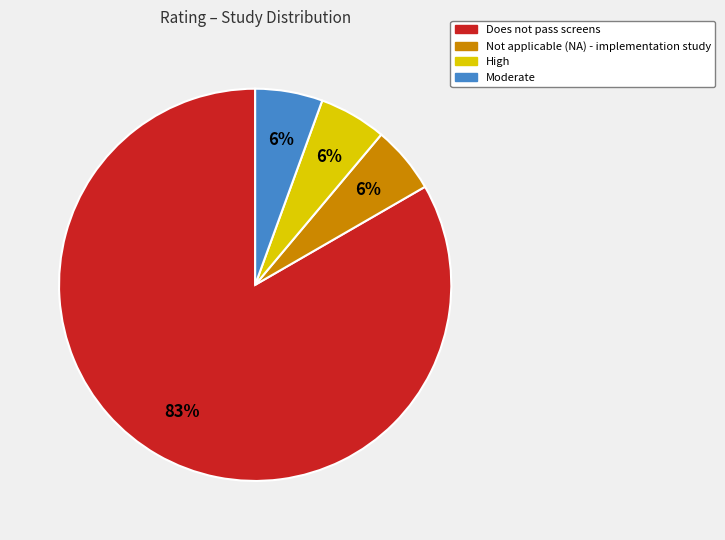

How many slices are in this pie chart?

4